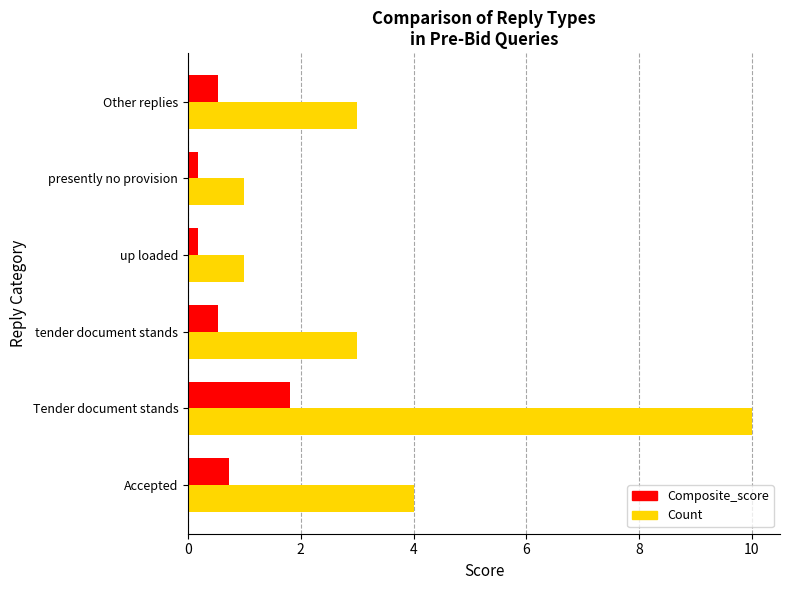

What is the sum of all Composite_score values?

4.0